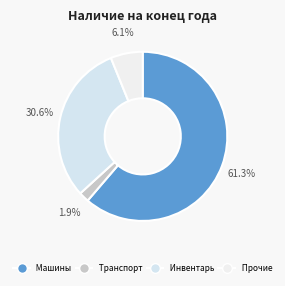

Rank the categories by value from lowest to highest.

Транспортные средства, Прочие основные средства, Инвентарь производственный, Машины и оборудование